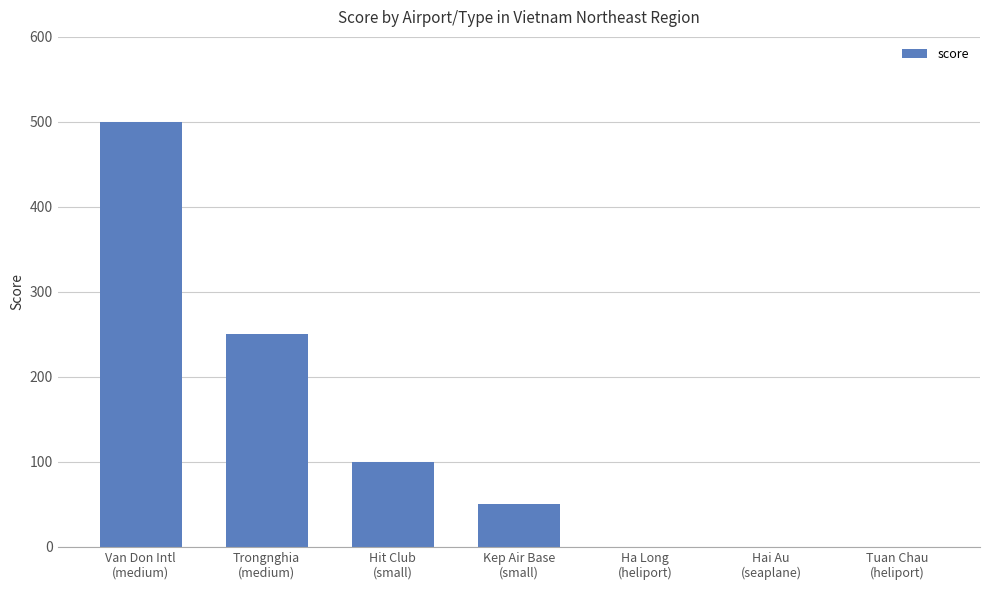

What value does the data have at Hit Club
(small)?

100